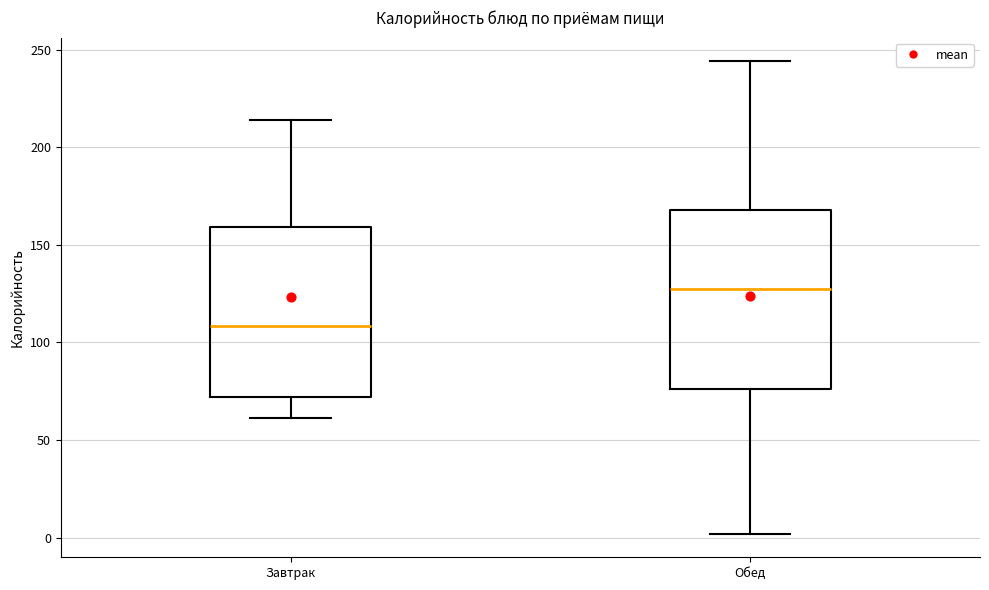

Where does the median line of the box for Завтрак sit on the y-axis? The values are not printed on the chart, so give them approximately, as read against the axis.

110